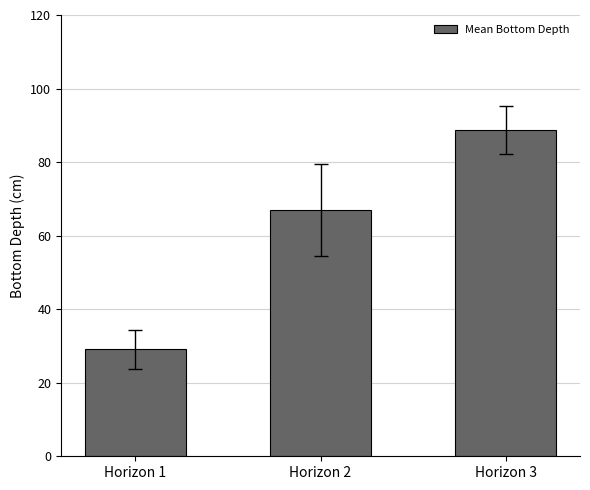

Reading left to right, what are all the values shown in this chart?

29.0	66.9	88.8